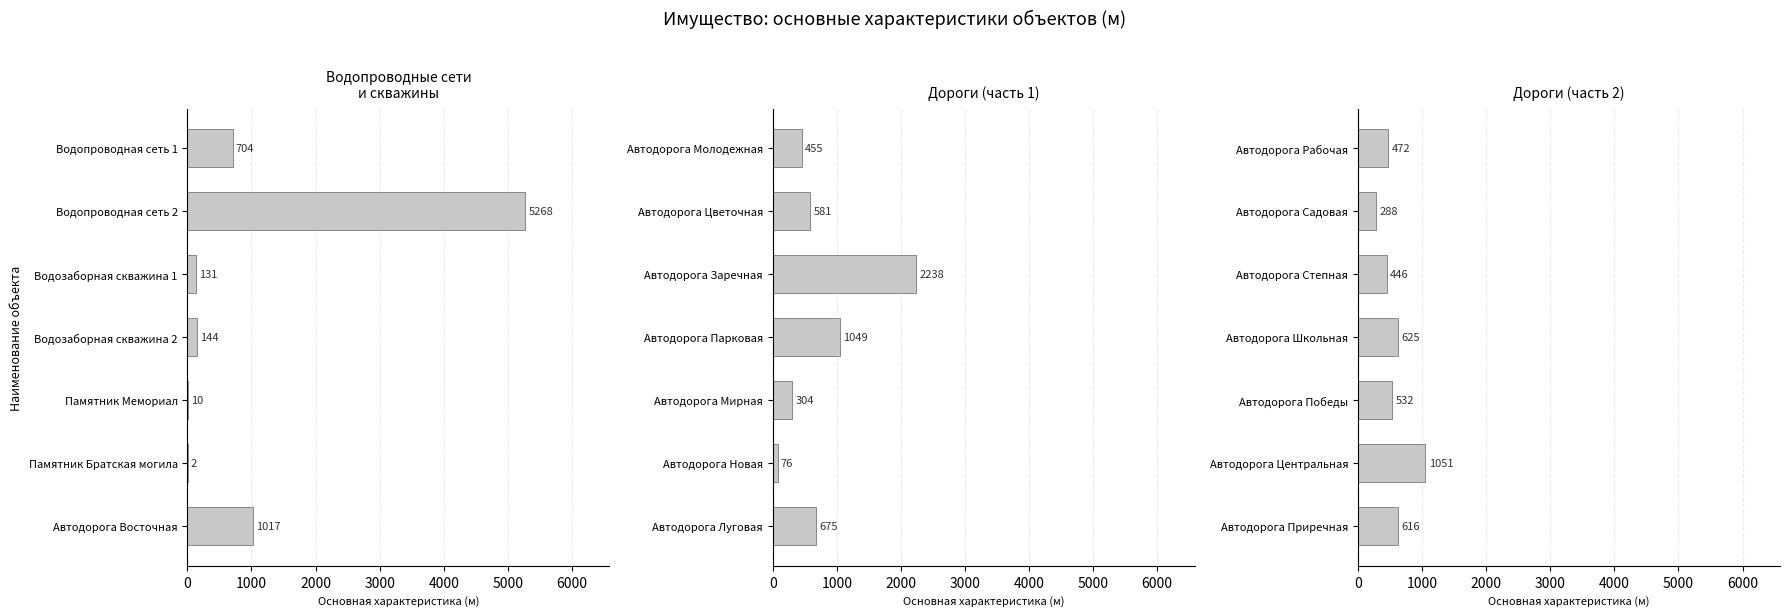

Count the number of categories in the chart.

7